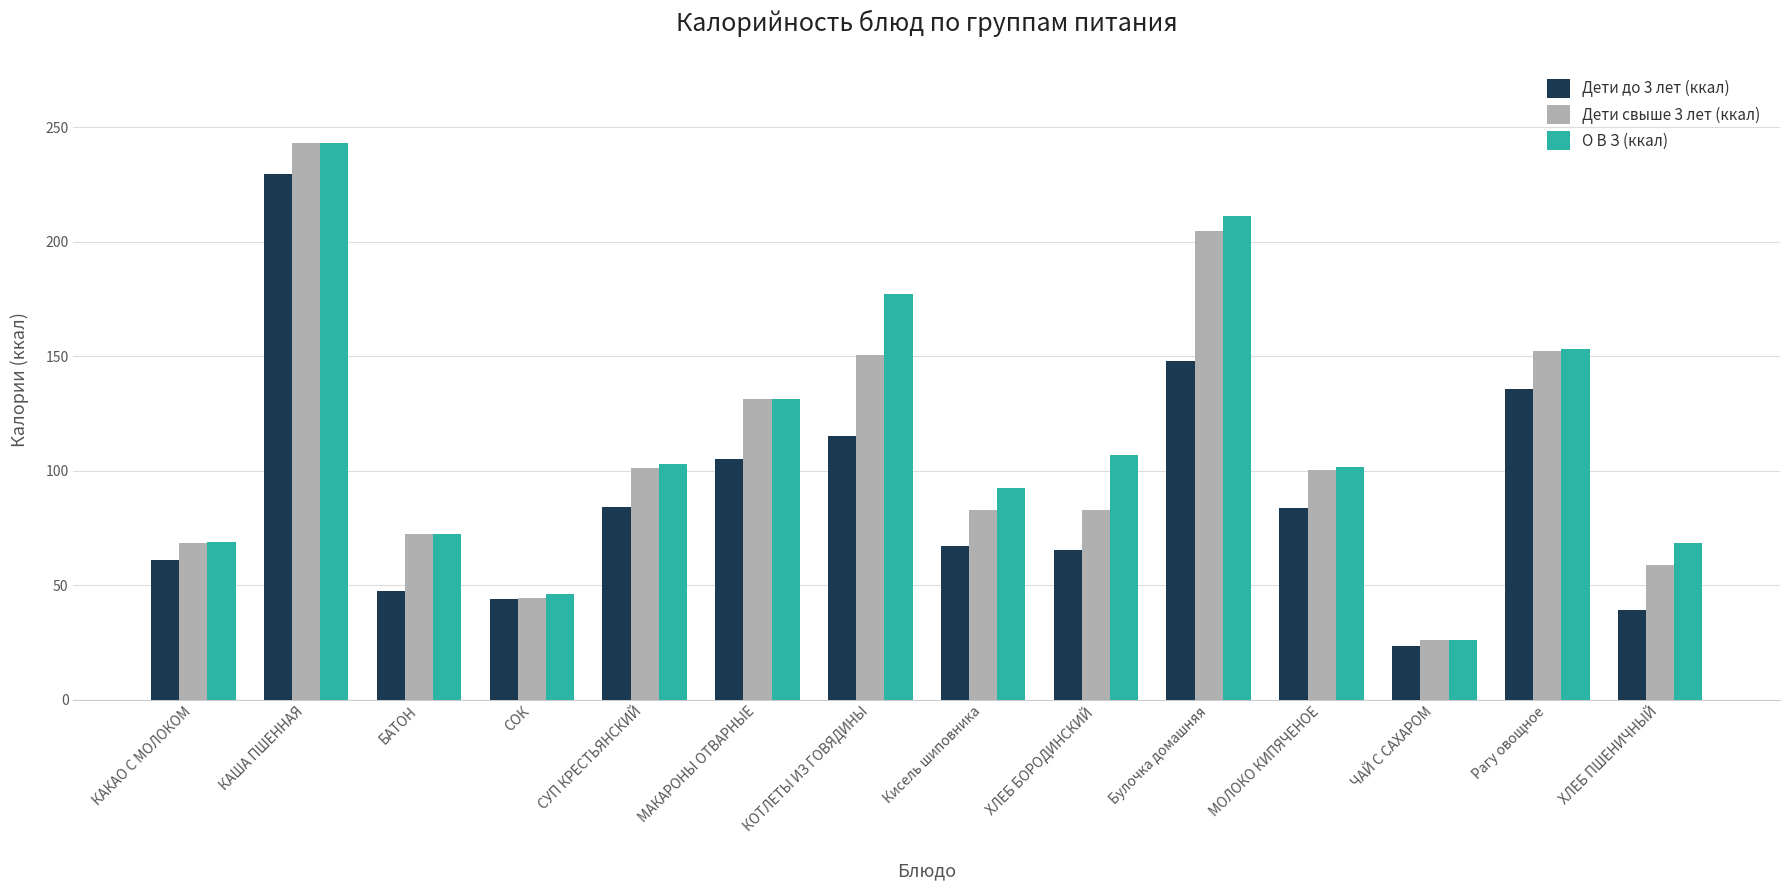

What is the difference between the Дети до 3 лет (ккал) values at СУП КРЕСТЬЯНСКИЙ and СОК?

40.0